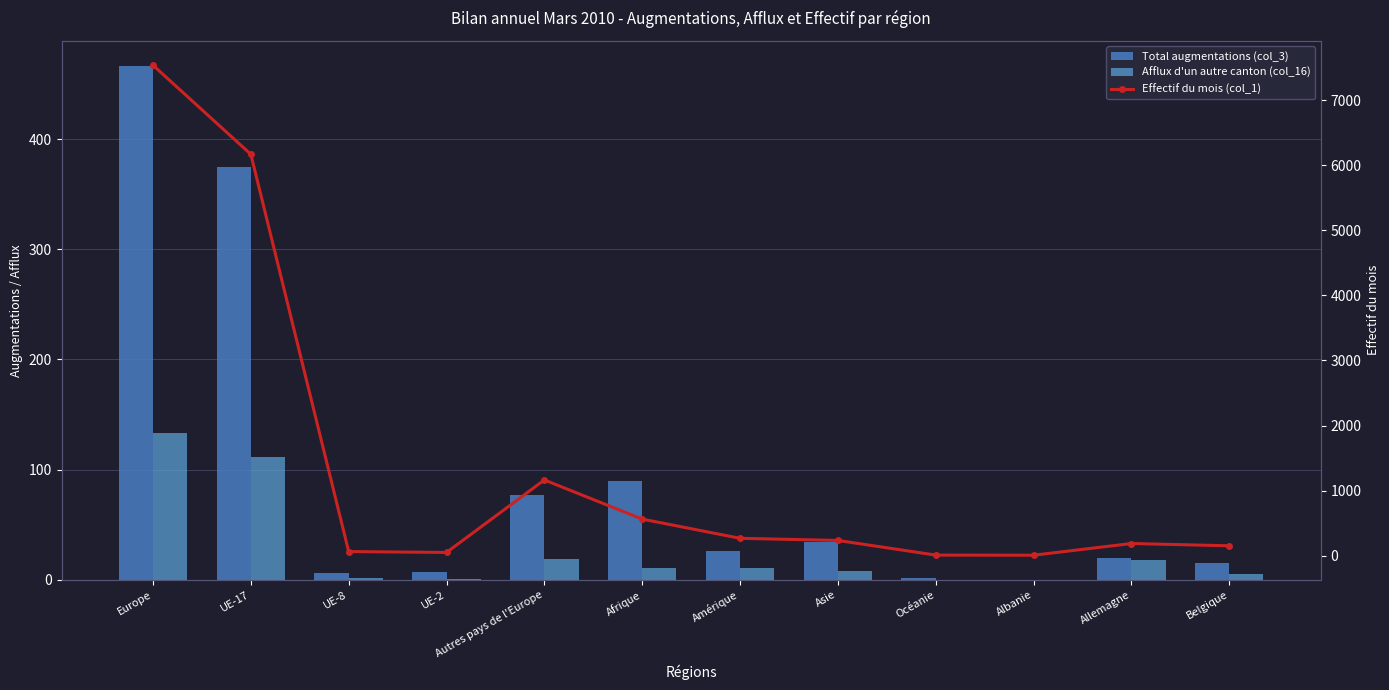

At how many categories does at least one series exceed 4854?

2